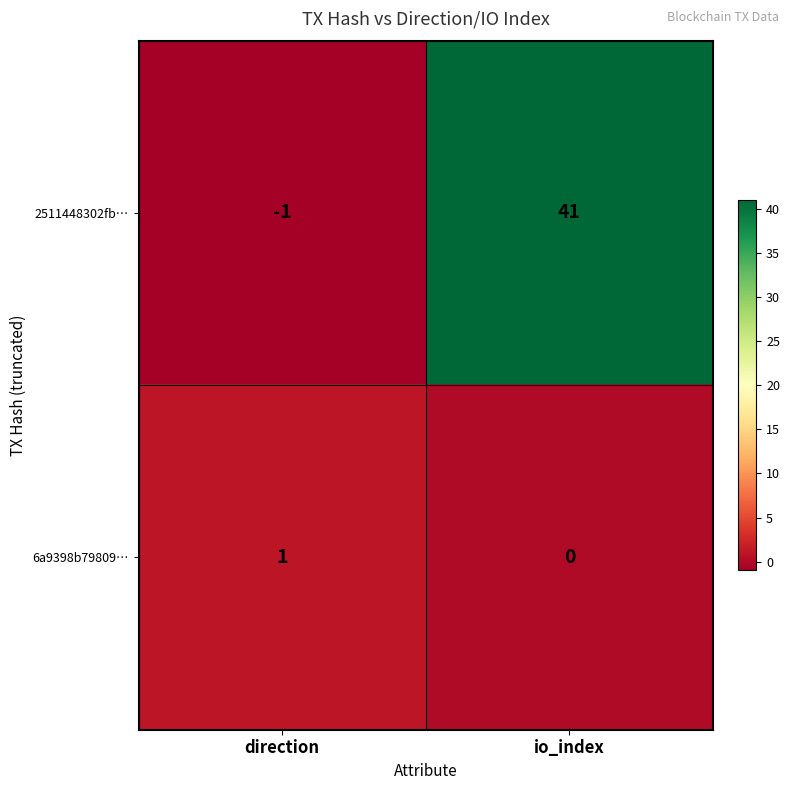

List the series in order of their overall mean, lowest first.

6a9398b79809…, 2511448302fb…